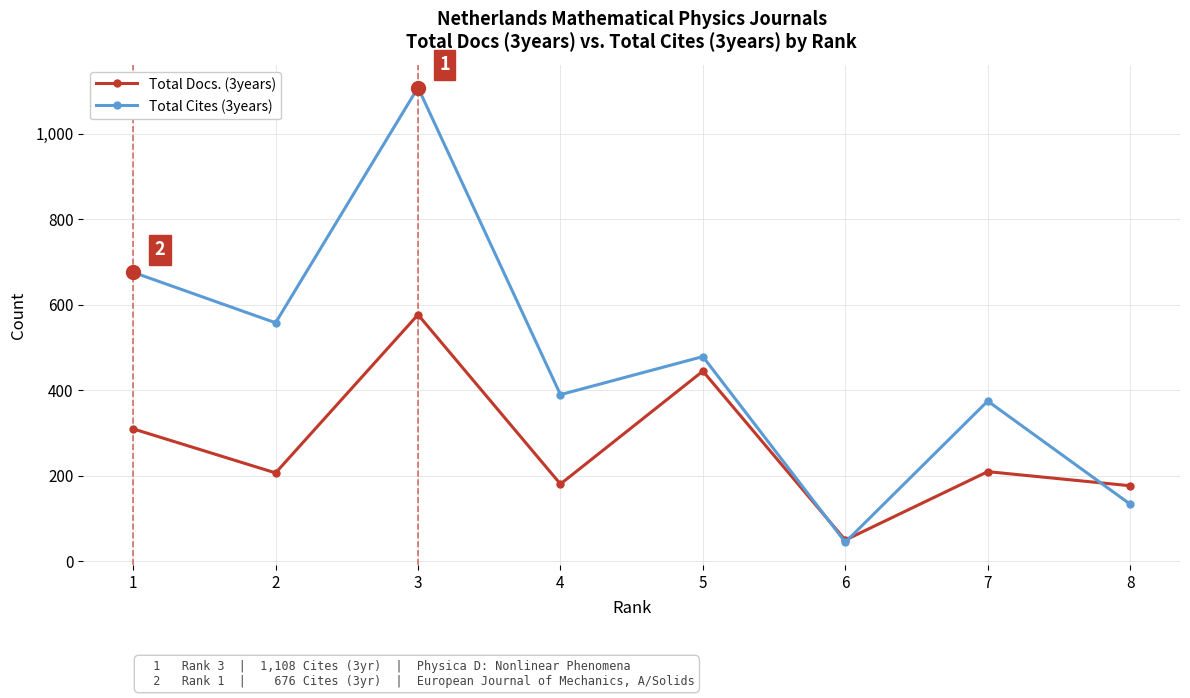

What is the average value of the Total Cites (3years) series?

471